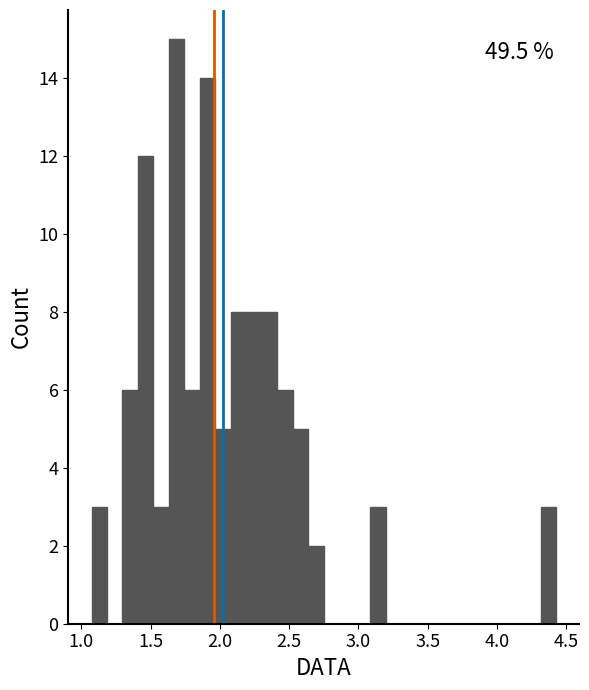

Around what value on the x-axis is the tallest bar? Give the approximate position of its centre, as read against the axis.

1.70